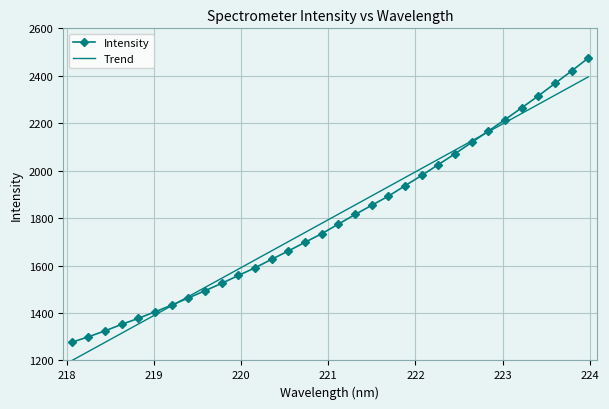

Reading right to left, what are all the values shown in this chart?

2474.6	2420.1	2367.6	2315.1	2264.8	2215.2	2166.8	2119.3	2071.3	2025.7	1980.2	1936.7	1892.7	1854.2	1815.4	1775.0	1734.6	1698.2	1662.0	1626.7	1590.9	1558.4	1525.4	1494.1	1463.7	1433.5	1405.0	1377.8	1352.3	1324.8	1299.8	1276.5